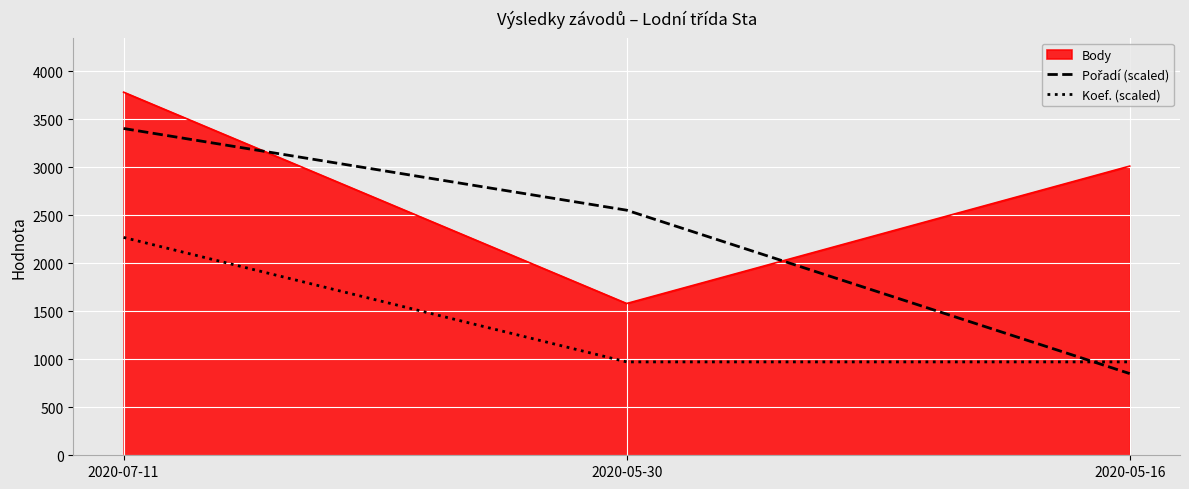

Read the Koef. (scaled) value at 2020-05-16.

972.5